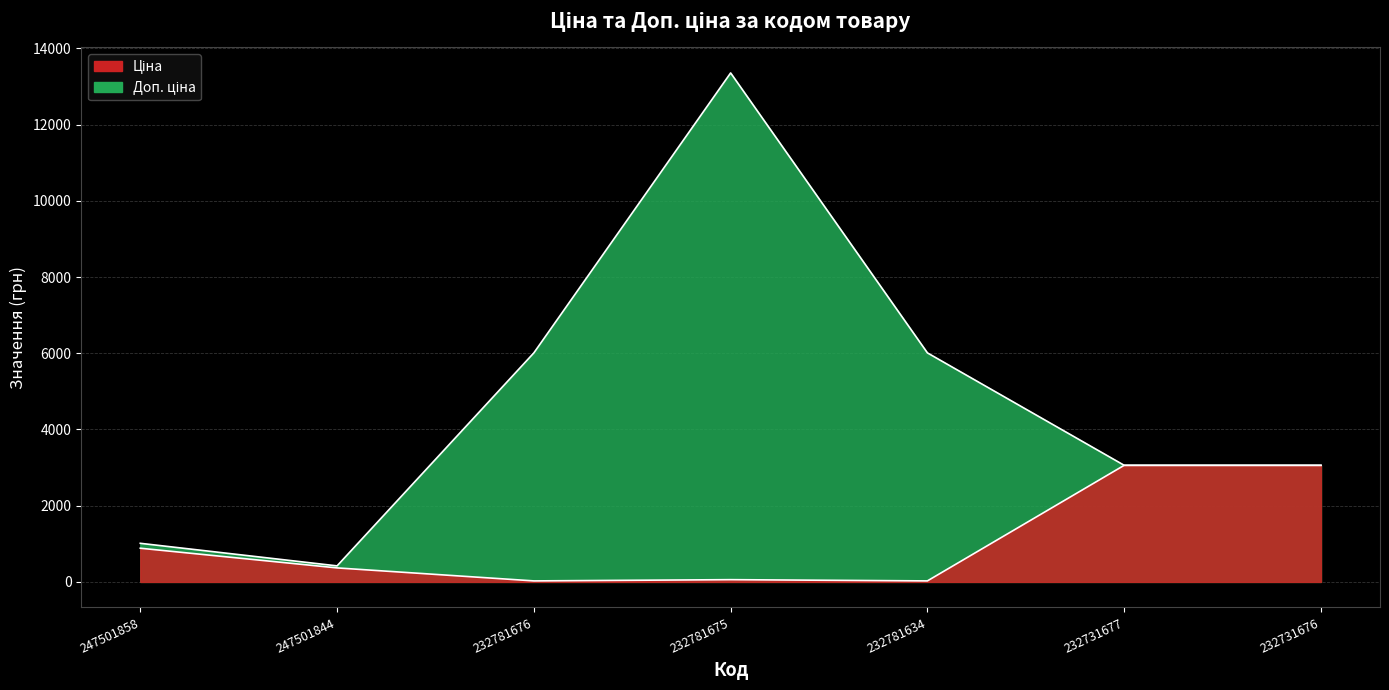

Which series has the largest range (max minus min)?

Доп. ціна